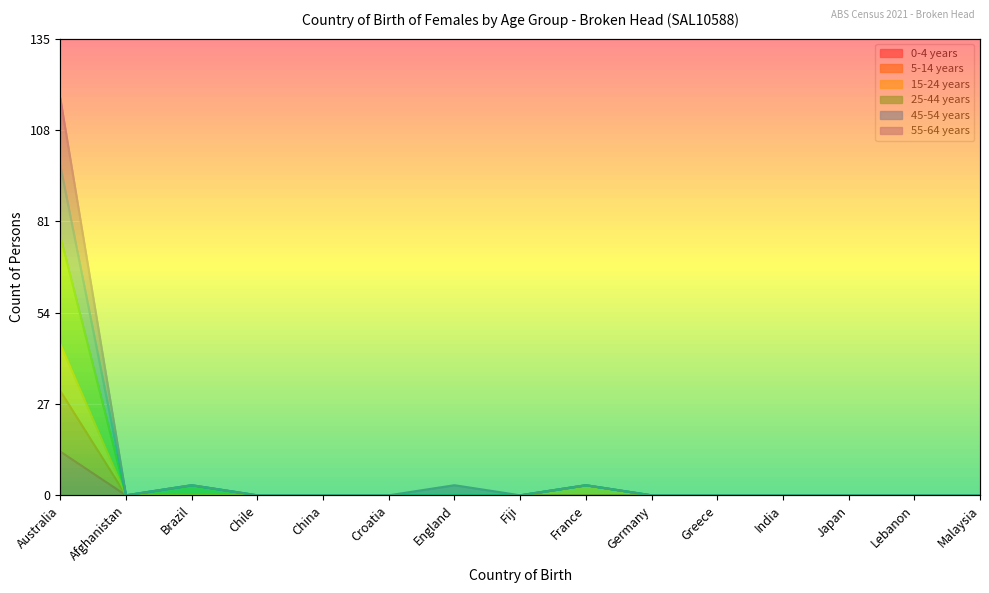

What is the sum of the 25-44 years values at Chile and Brazil?

3